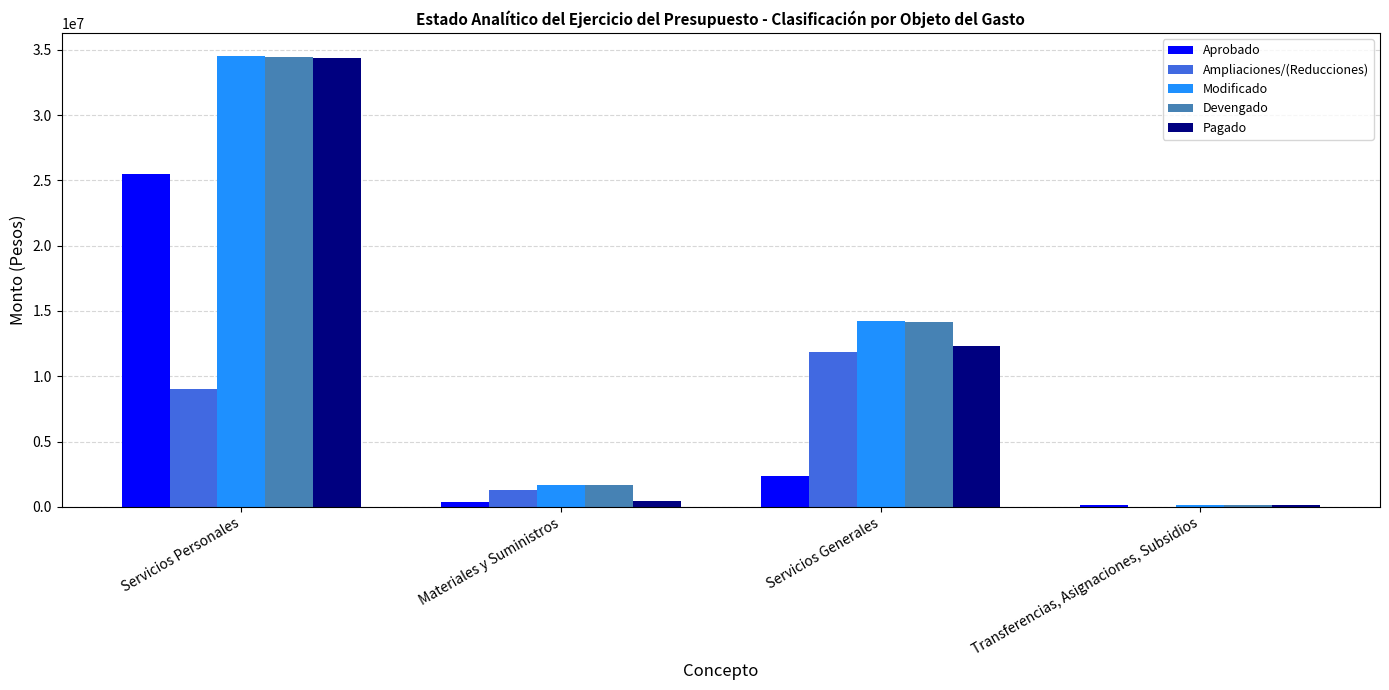

Count the number of categories in the chart.

4